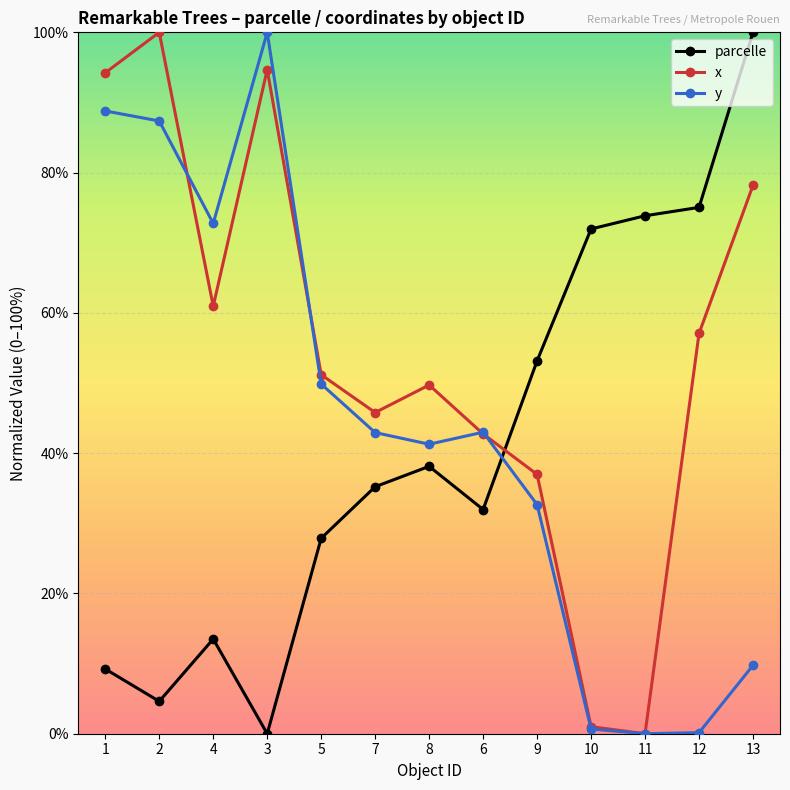

True or false: y has more than 0 points higher than both neighbors.

True